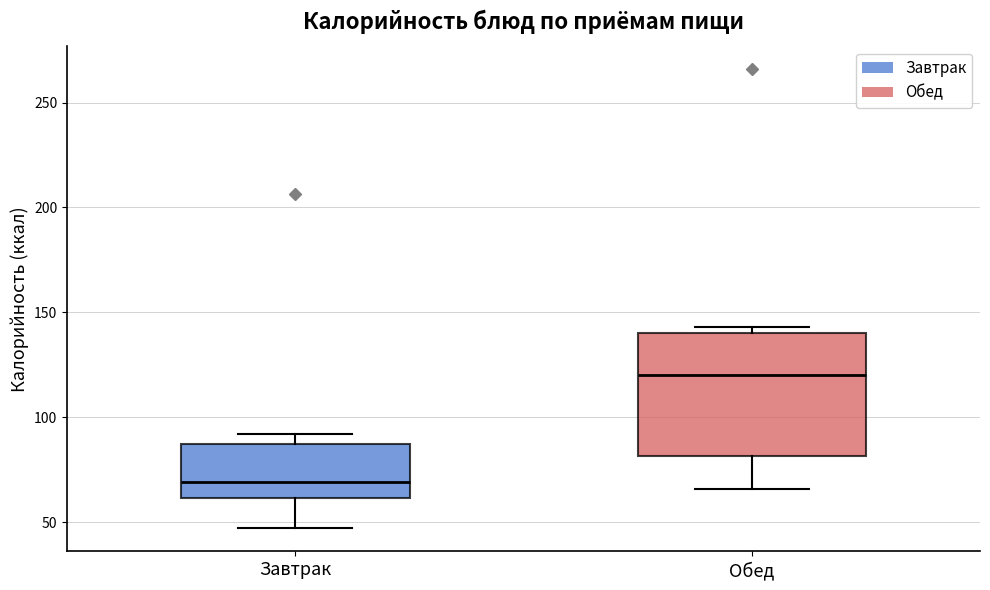

Where does the lower whisker of the box for Завтрак end on the y-axis? The values are not printed on the chart, so give them approximately, as read against the axis.

45